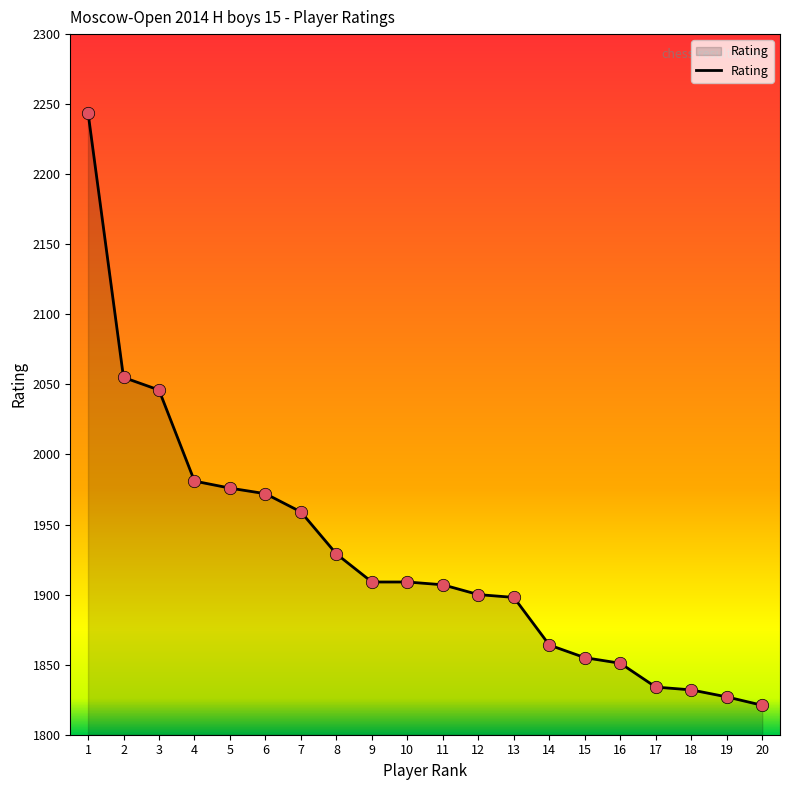

What is the change in value from 8 to 16?

-78